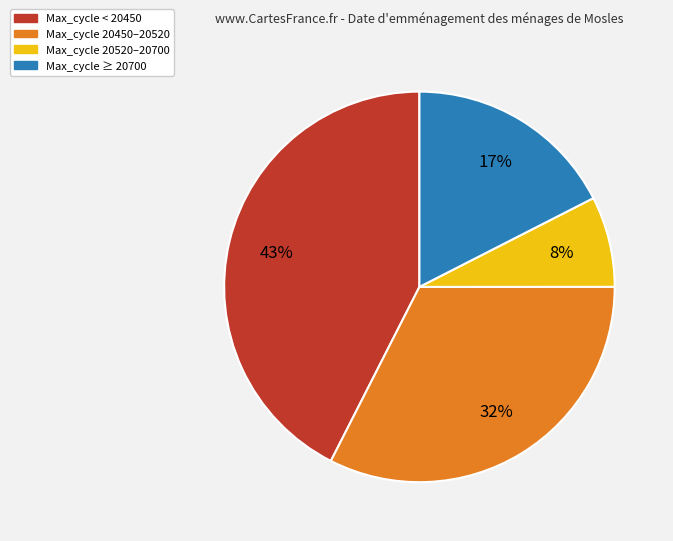

Does any single category account for the majority?

No